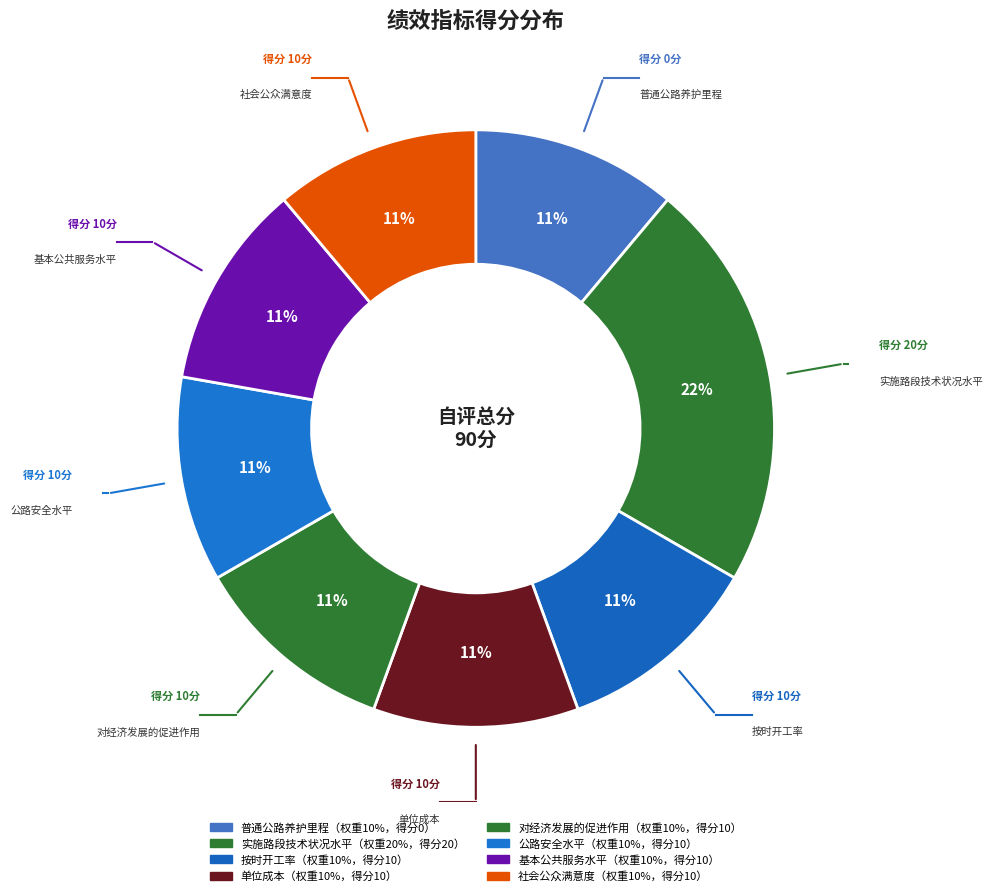

How many segments does this pie chart have?

8